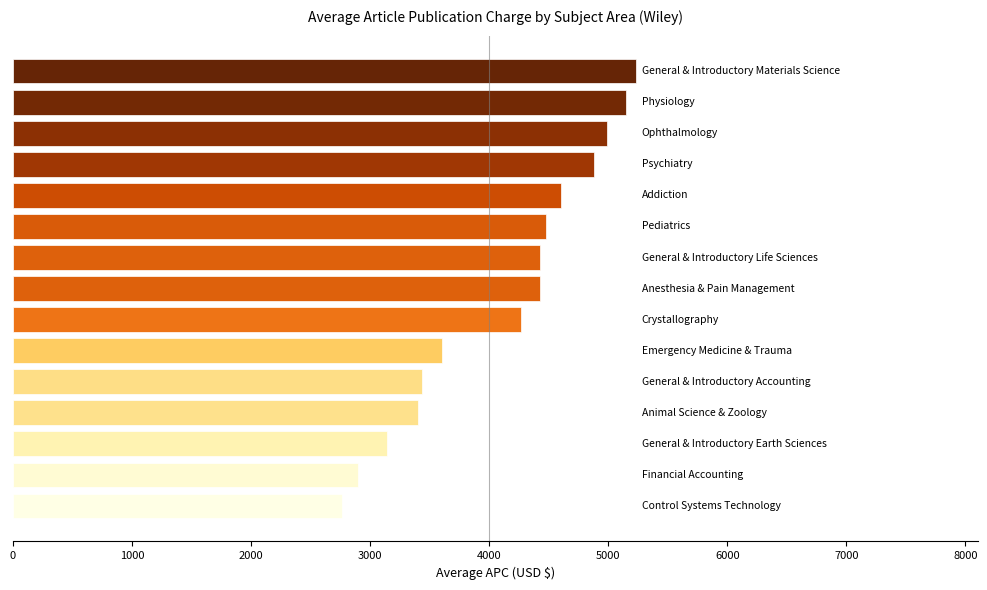

What is the sum of all values?

61695